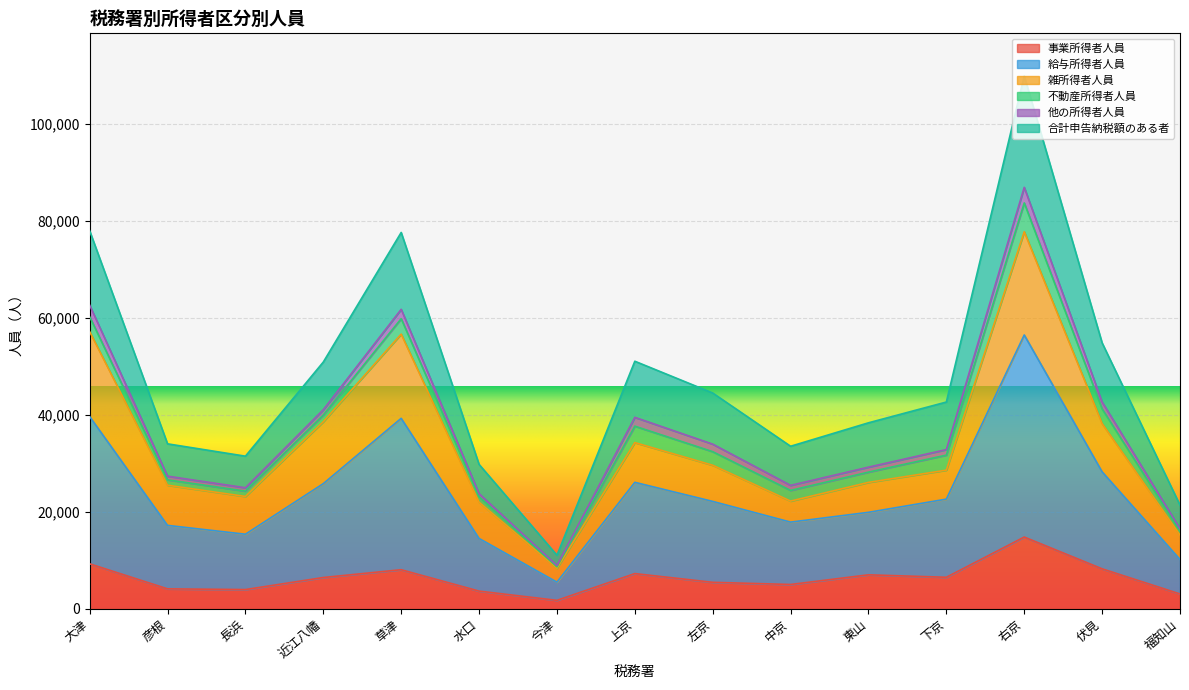

What is the value of the 事業所得者人員 point at the 6th from the left?

3612